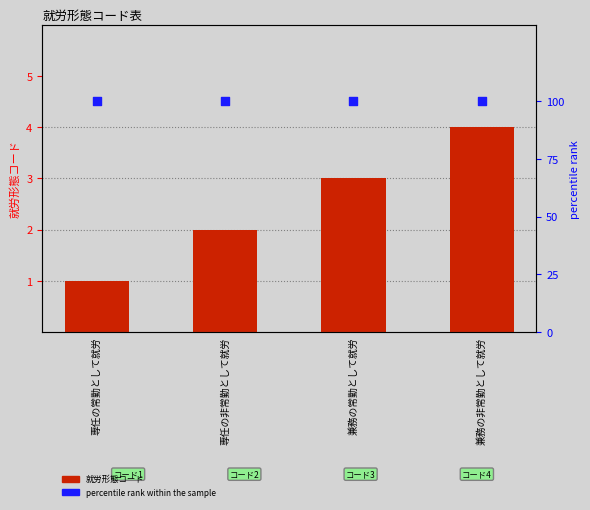

Which series contains the lowest Y value?

就労形態コード